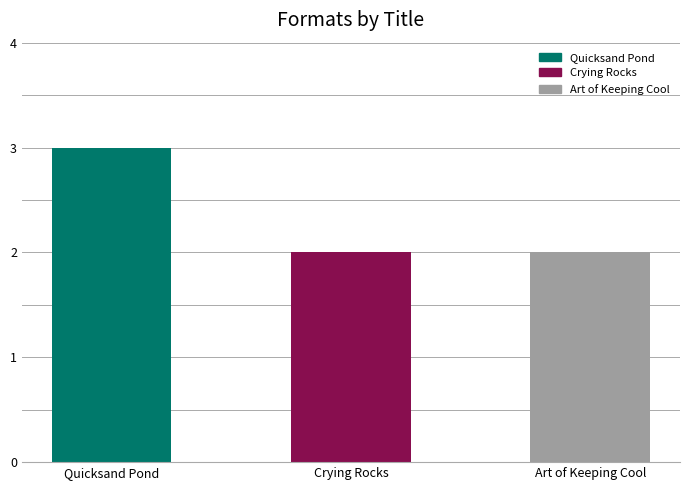

At which category does the chart reach its peak across all series?

Quicksand Pond